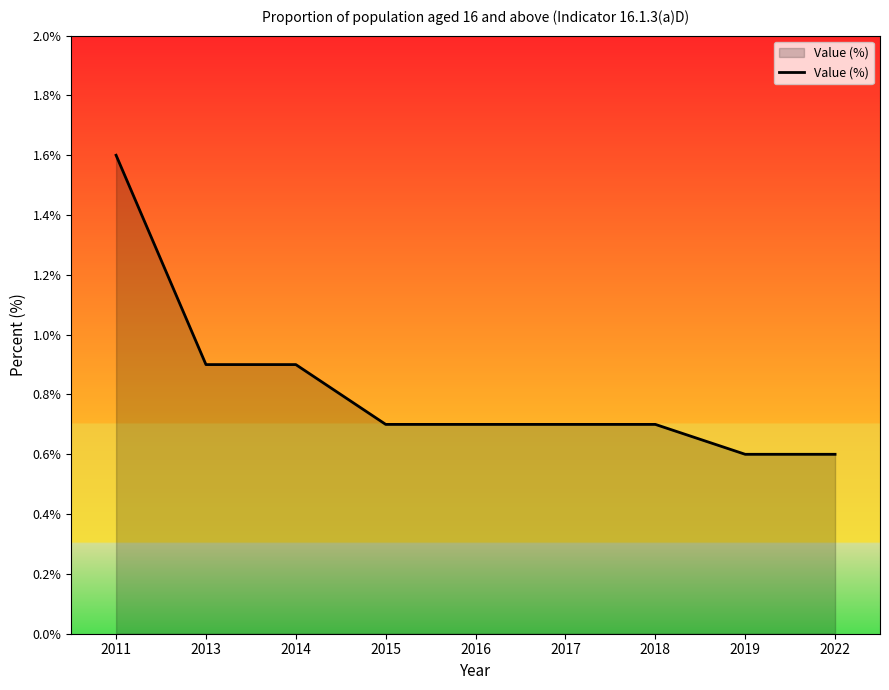

What is the change in value from 2013 to 2022?

-0.3